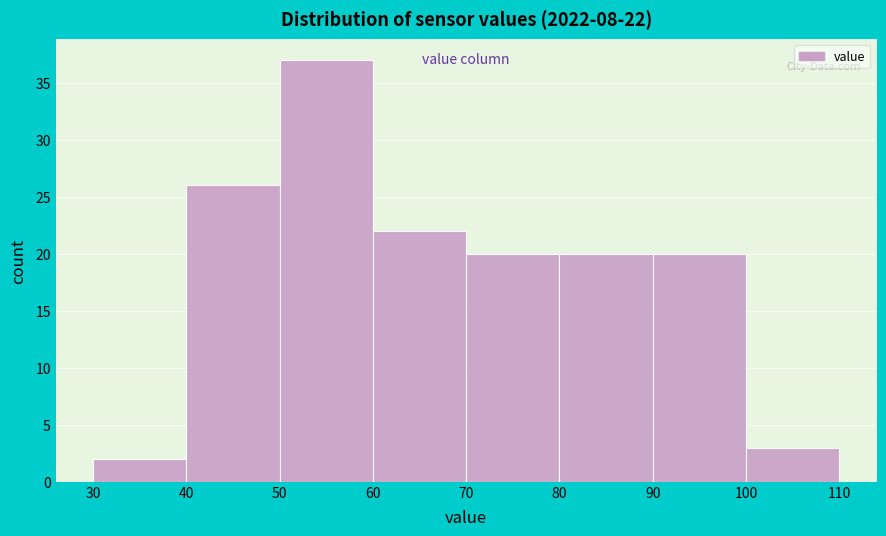

Over which range of the x-axis is the bar tallest?

50 to 60